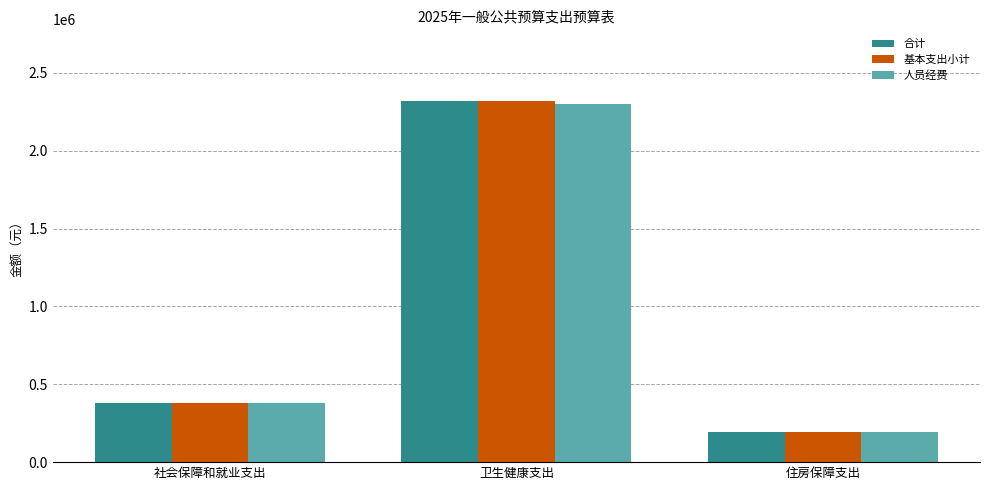

What is the maximum value for 人员经费?

2303461.2